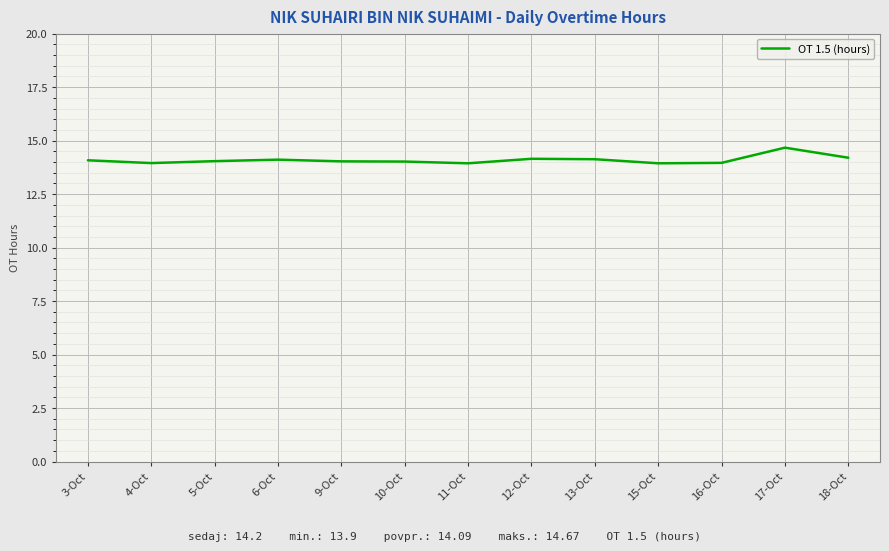

What is the maximum value shown in the chart?

14.7